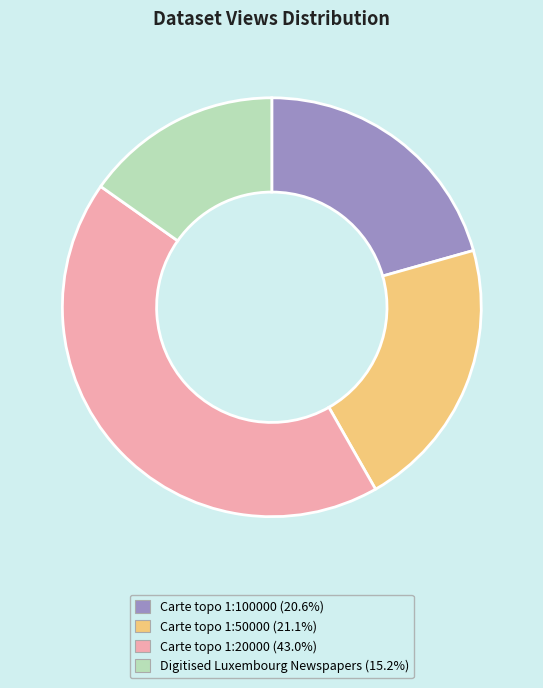

Is there a majority slice in this chart?

No